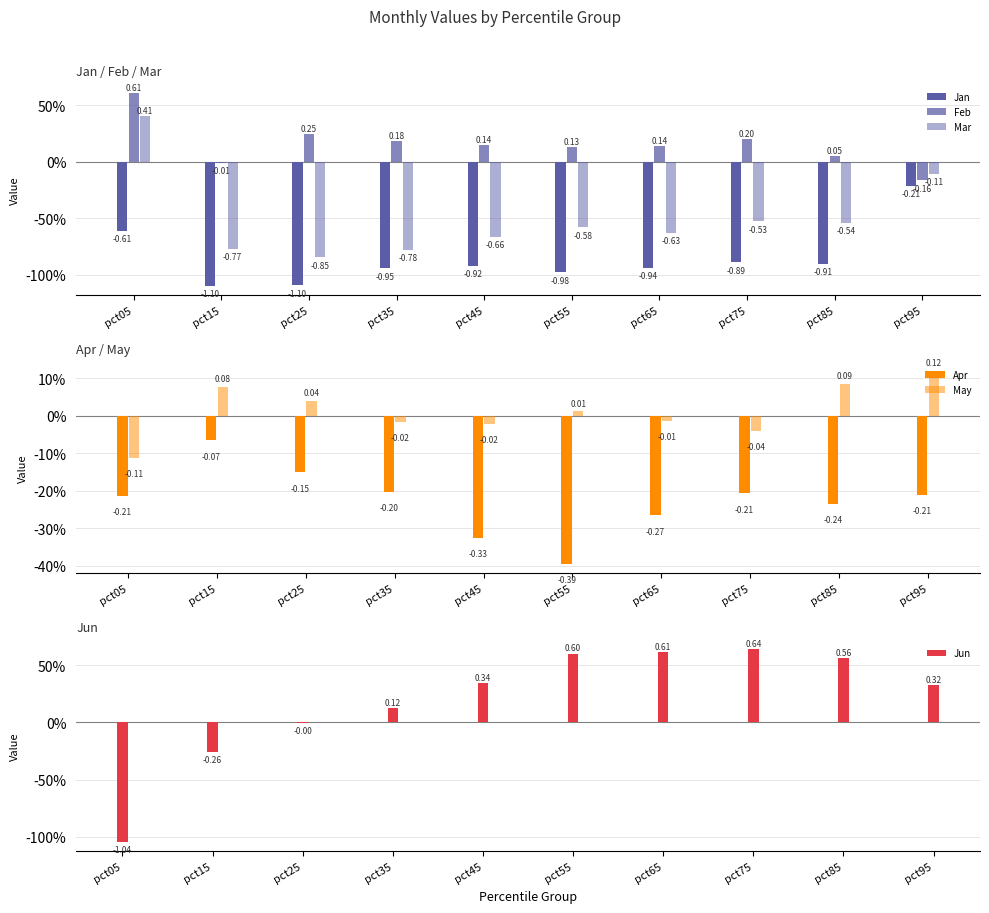

What is the total value across all series at pct15?

-2.1